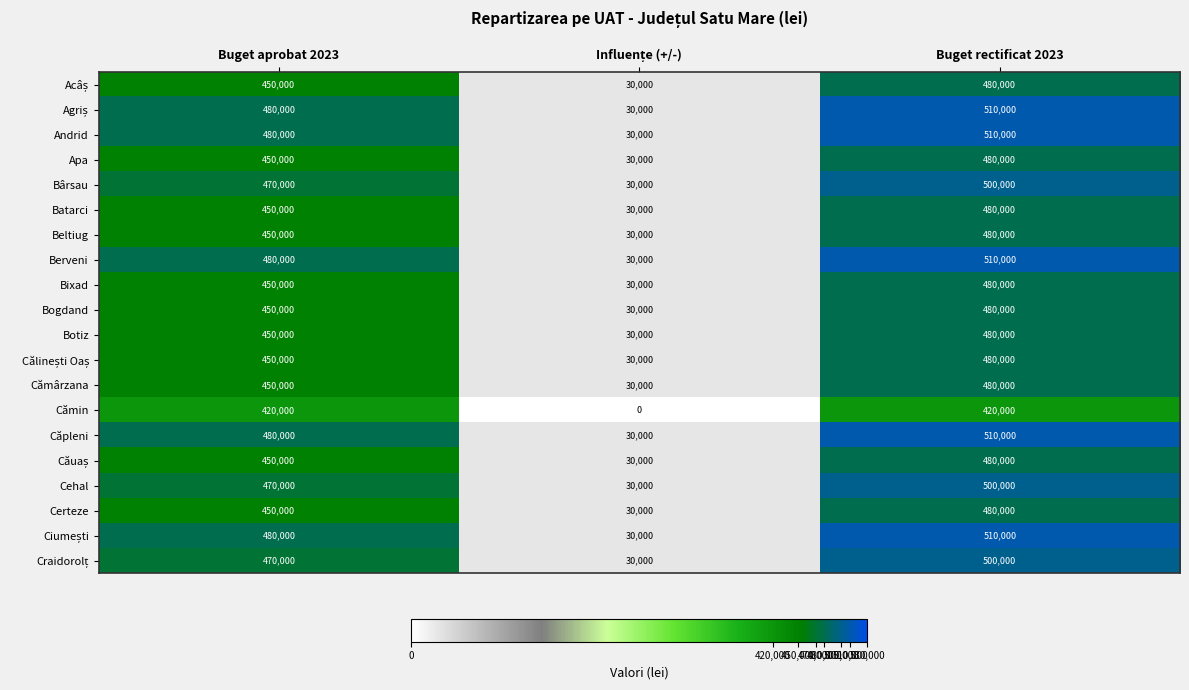

At which category does the chart reach its peak across all series?

Buget rectificat 2023